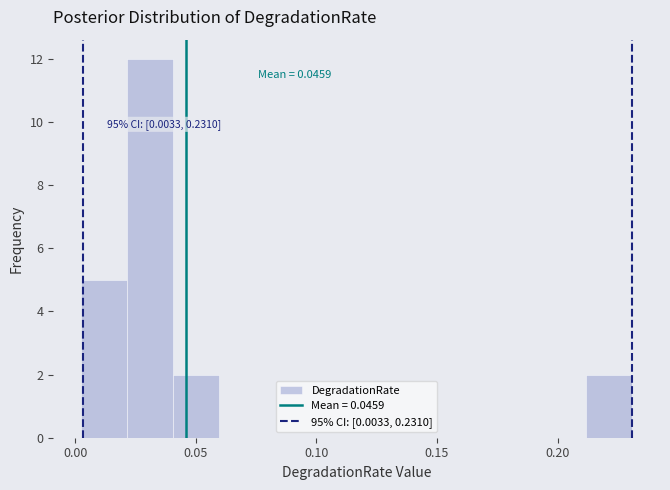

Around what value on the x-axis is the tallest bar? Give the approximate position of its centre, as read against the axis.

0.030